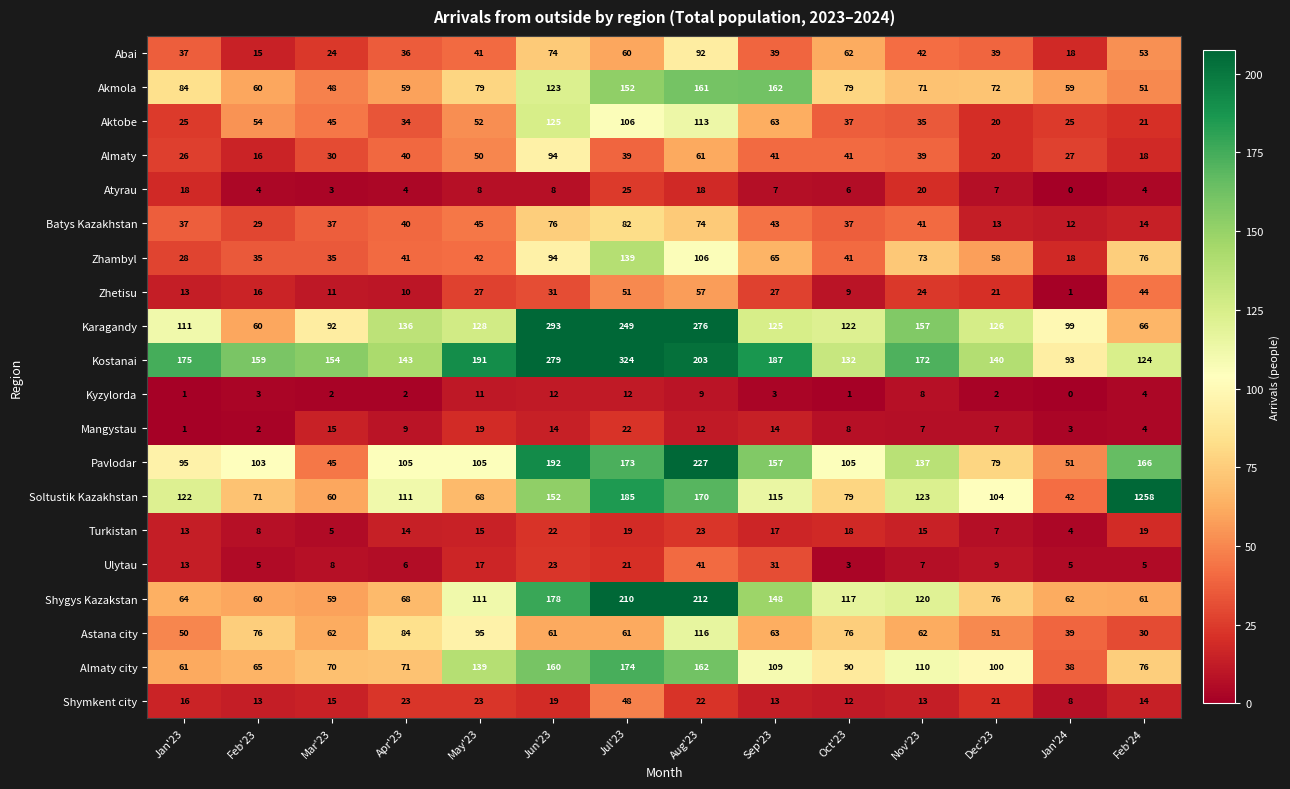

What is the difference between the second highest and minimum values in the Almaty city series?

124